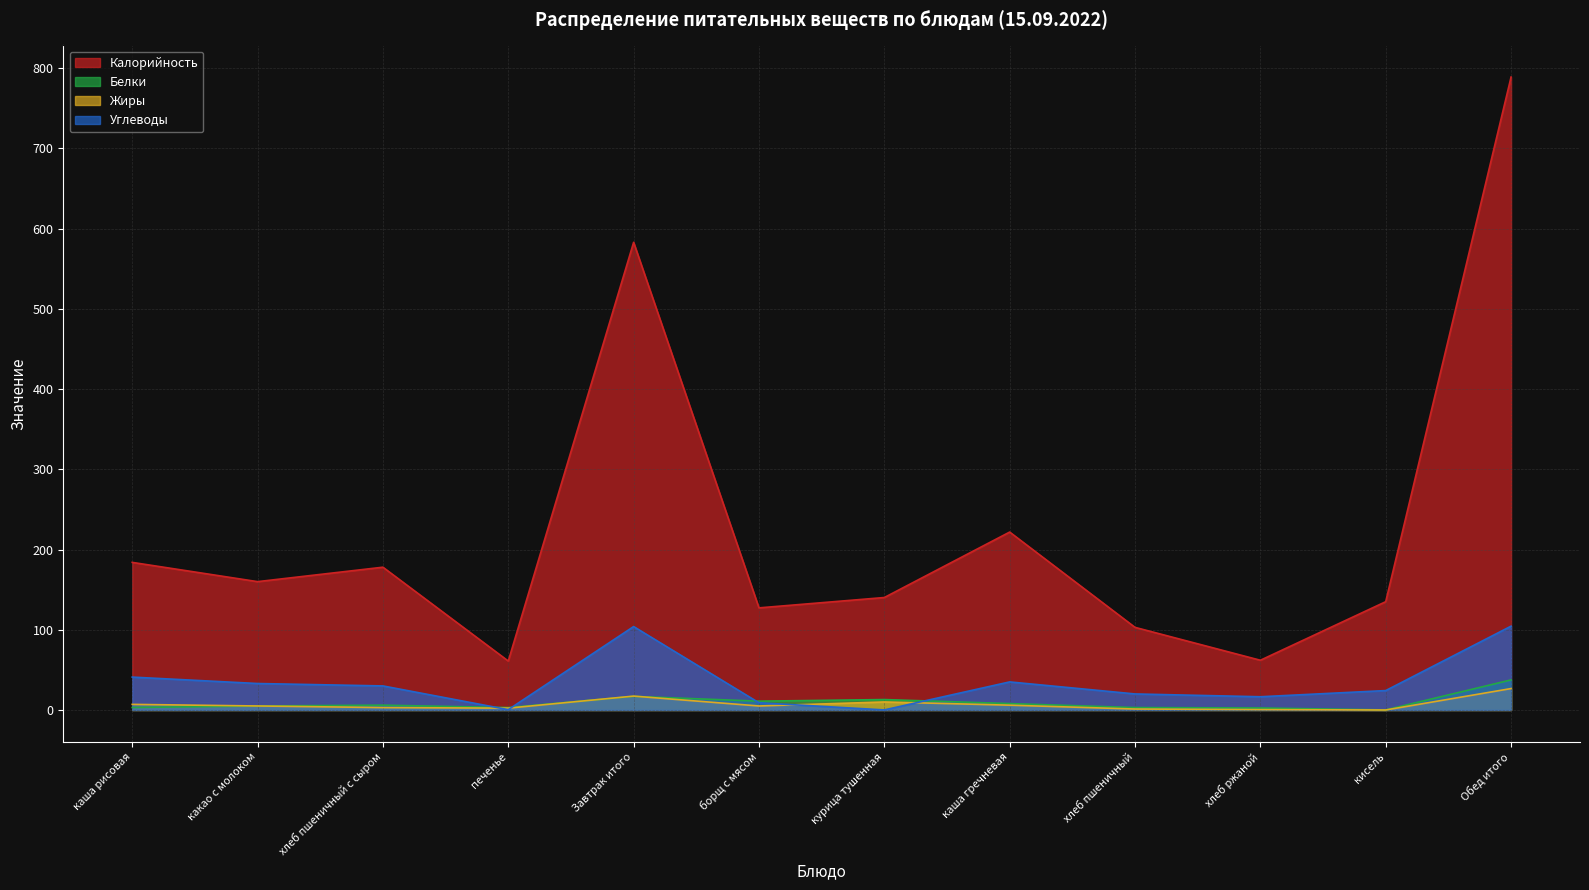

At which label does Калорийность reach its minimum?

печенье